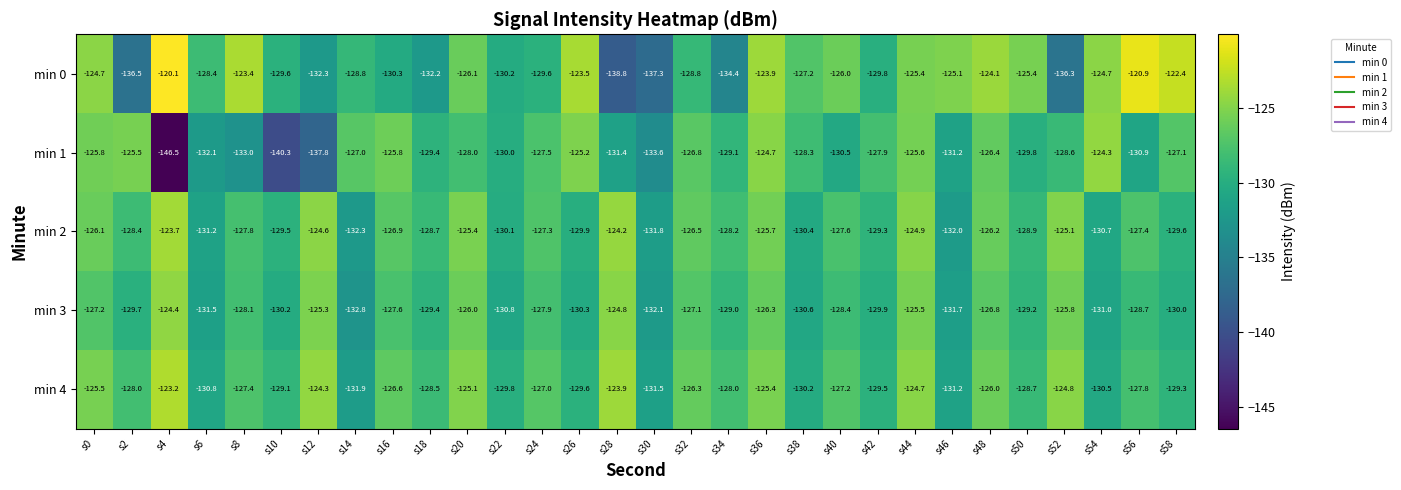

Rank the series by their maximum value, from lowest to highest.

min 3, min 1, min 2, min 4, min 0